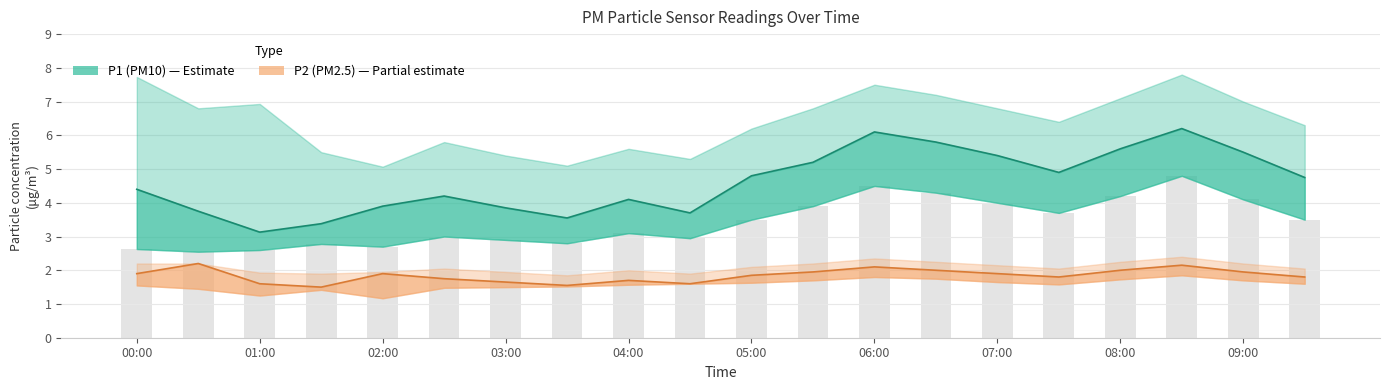

Rank the series by their average value, from lowest to highest.

P2 (PM2.5), P1 (PM10)